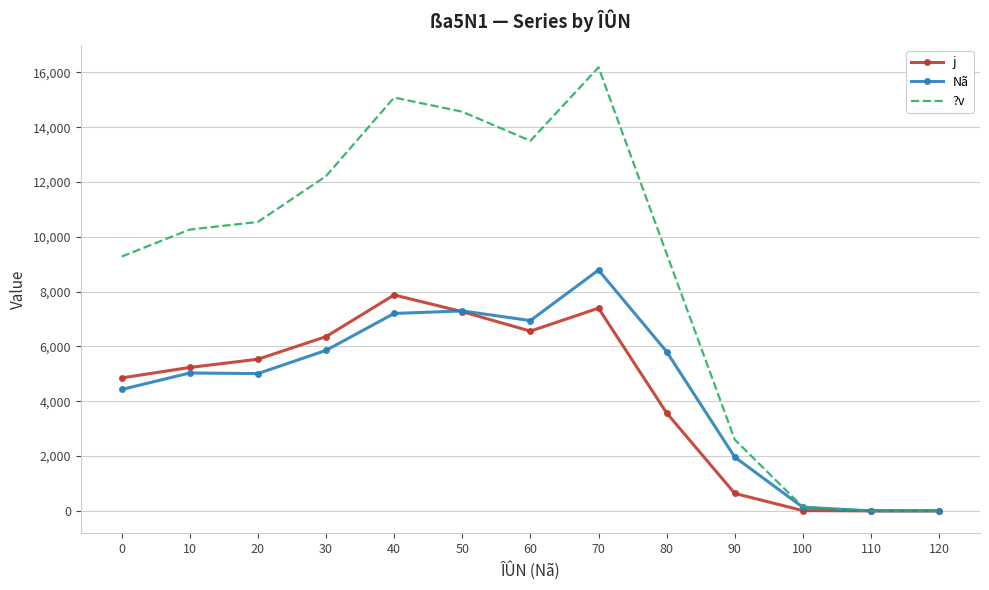

Which series has the largest range (max minus min)?

?v